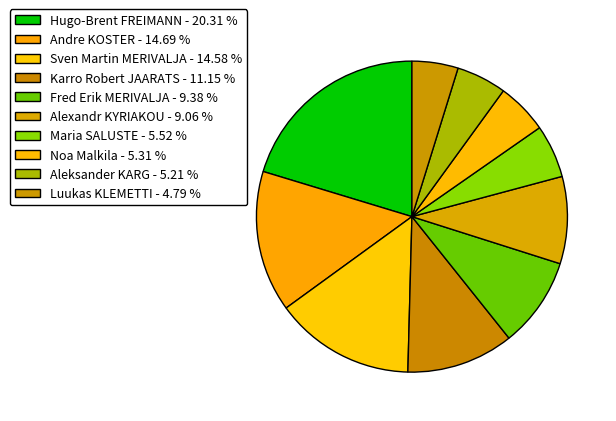

Does Fred Erik MERIVALJA represent more than half of the total?

No